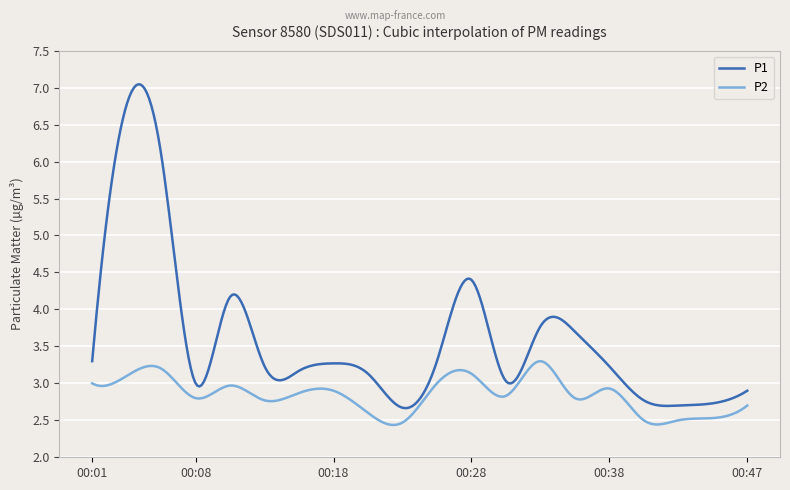

Rank the series by their maximum value, from lowest to highest.

P2, P1